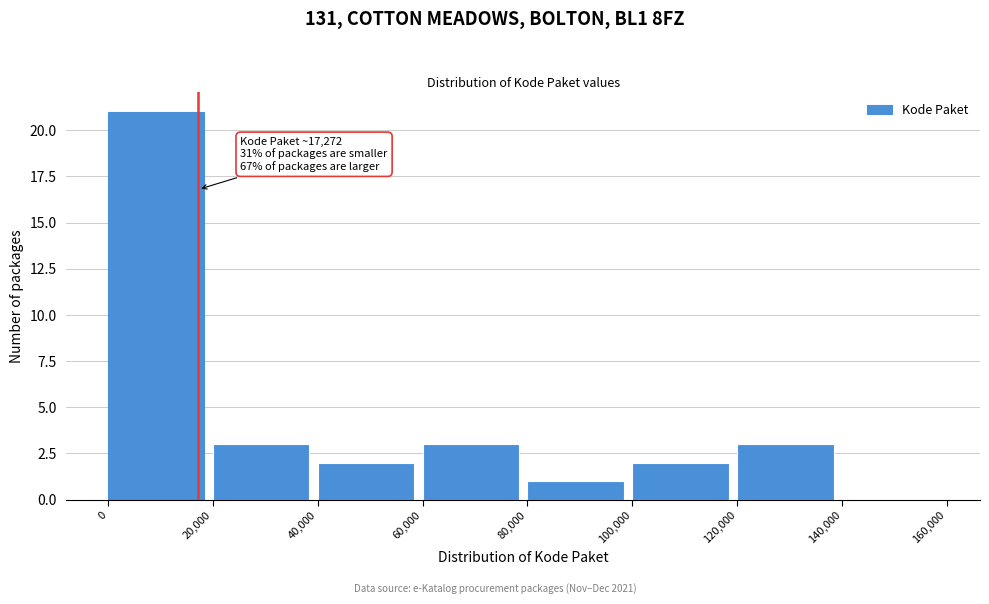

Which range on the x-axis has the tallest bar?

0 to 20,000